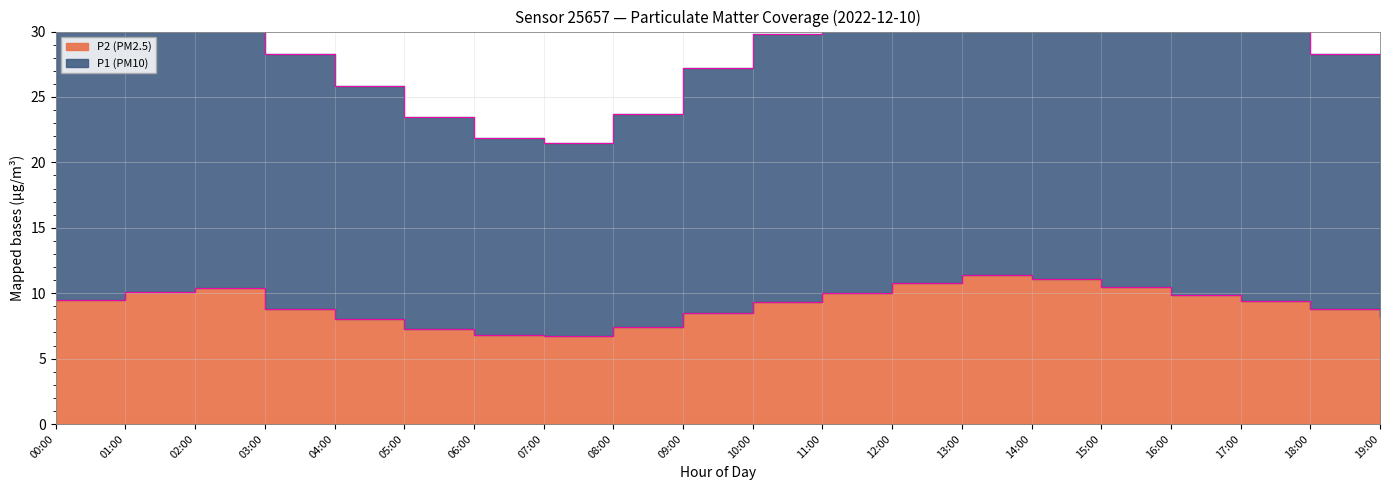

What is the label of the 12th point from the right?

08:00